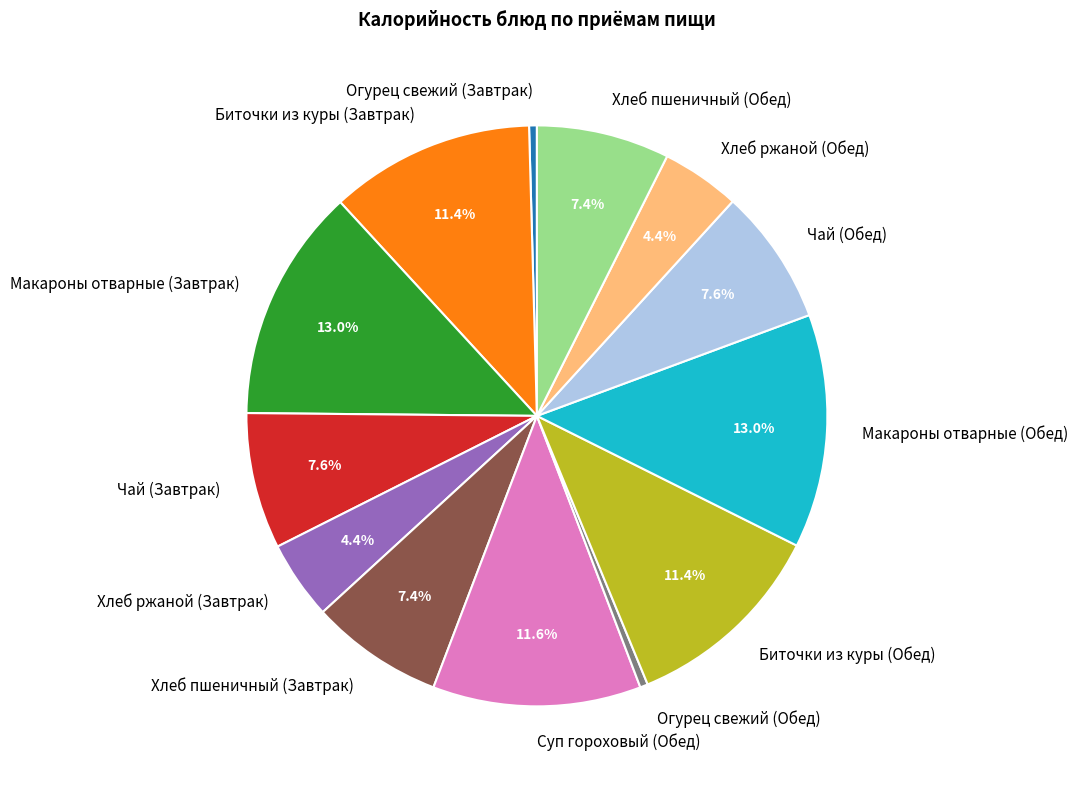

Is there any slice that represents more than half of the pie?

No